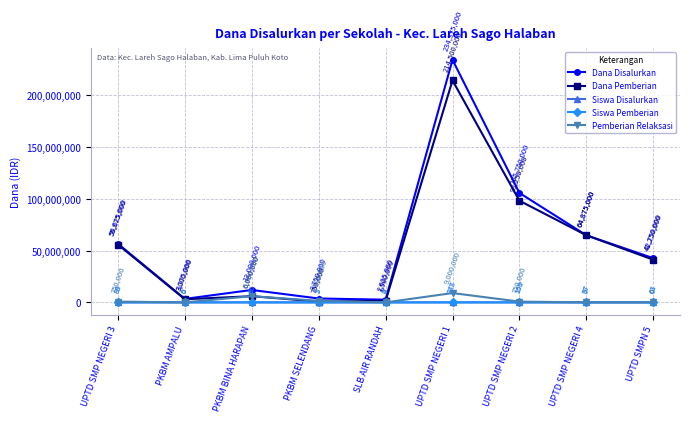

What is the spread (max minus min) of values at UPTD SMP NEGERI 4?

64875000